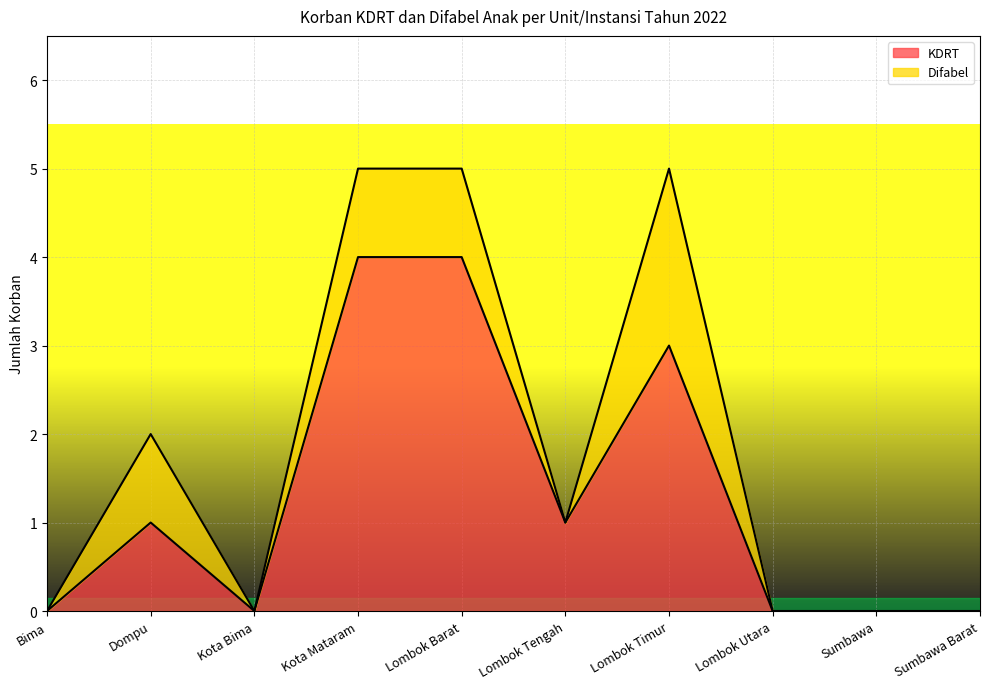

List the labels in order of value, smallest first.

Bima, Kota Bima, Lombok Utara, Sumbawa, Sumbawa Barat, Dompu, Lombok Tengah, Lombok Timur, Kota Mataram, Lombok Barat